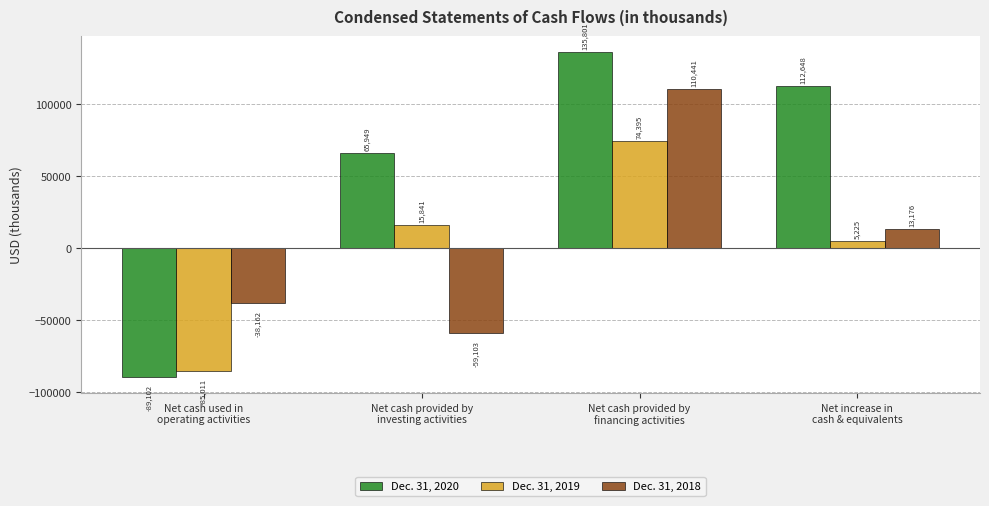

True or false: Dec. 31, 2019 has a value of 5225 at Net increase in
cash & equivalents.

True